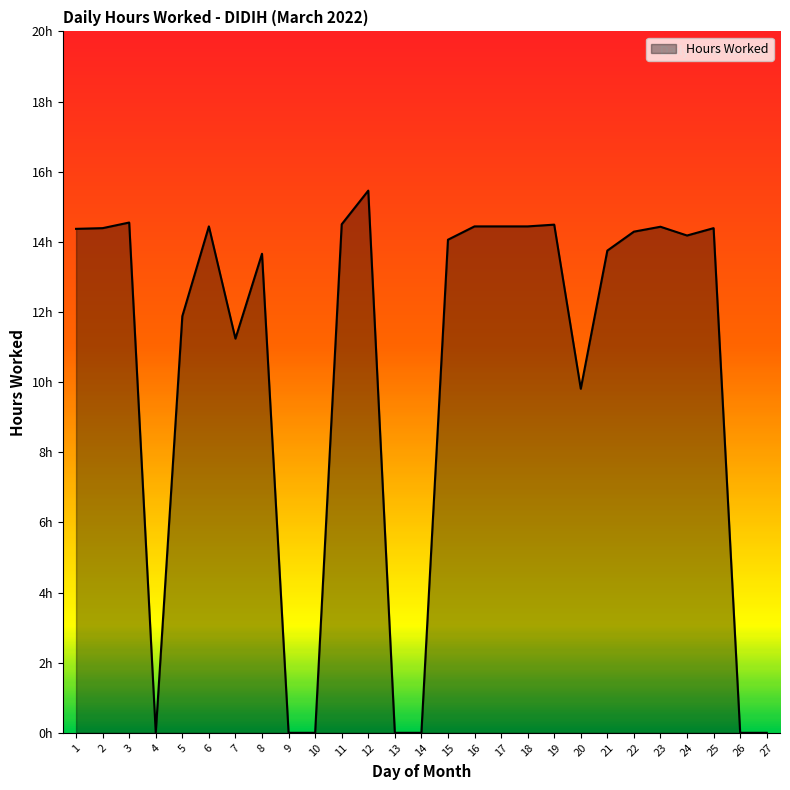

Does the chart have visible grid lines?

No